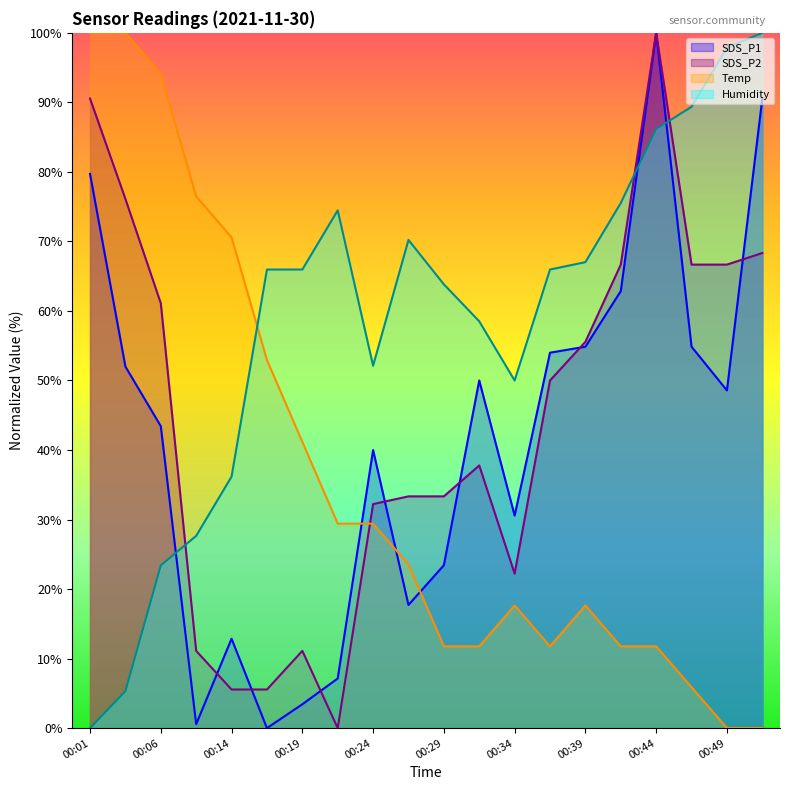

How many data points does each series have?

20